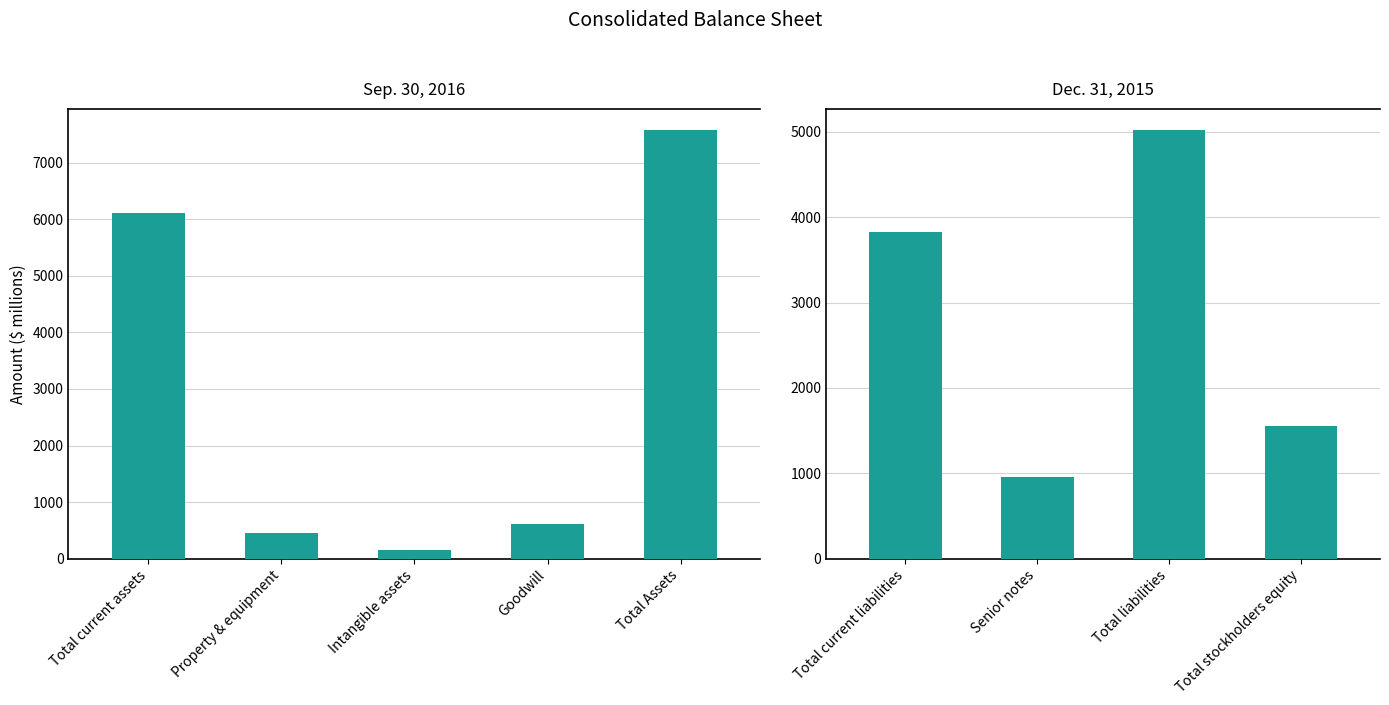

The Sep. 30, 2016 series shows 619 at Goodwill. True or false?

True